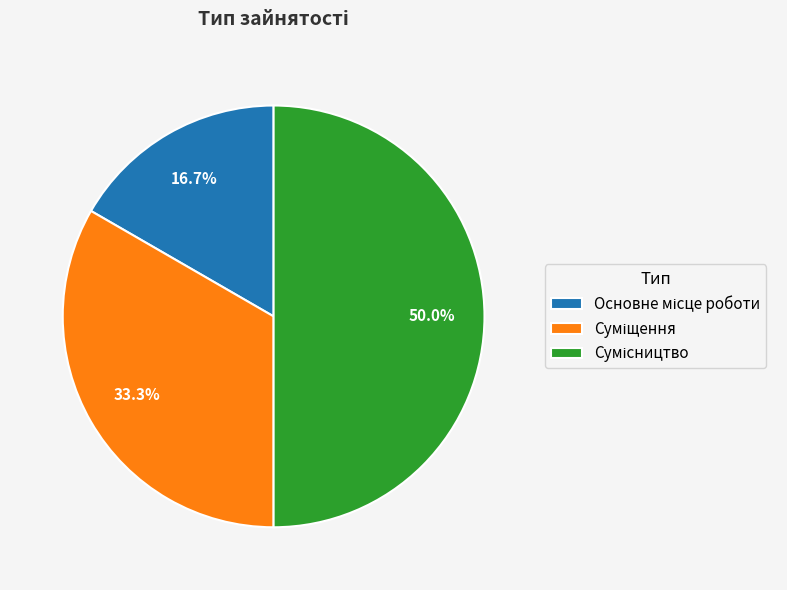

To the nearest percent, what is the difference between the Сумісництво and Суміщення slice percentages?

17%